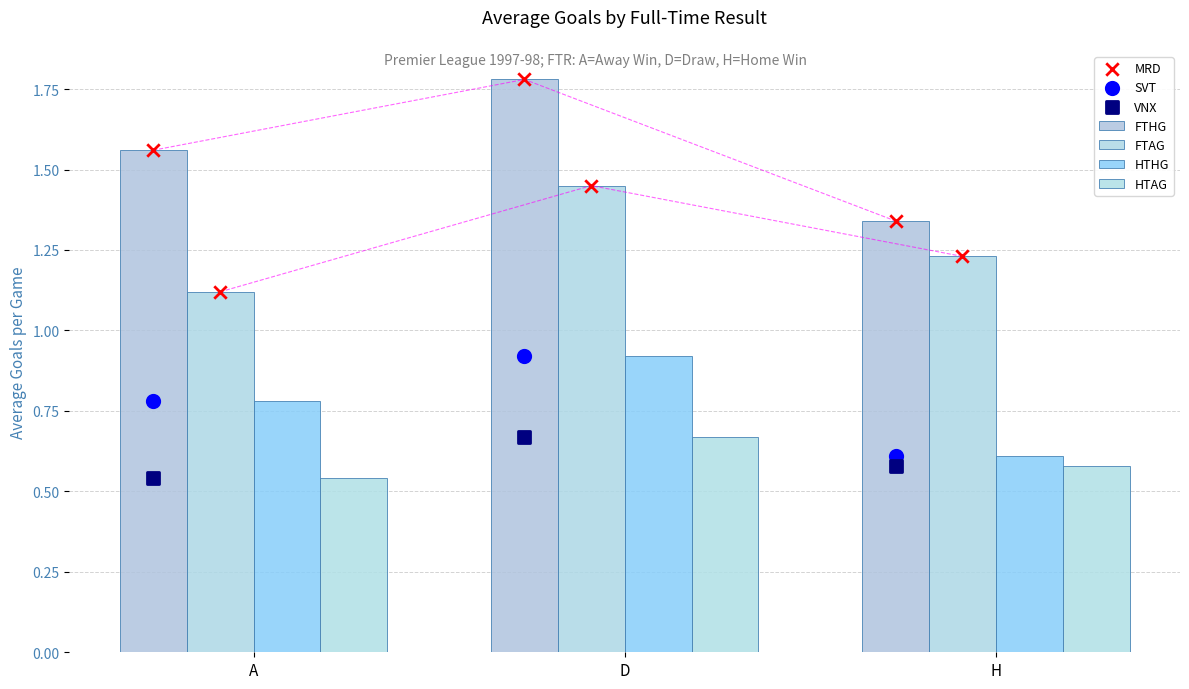

Which series has the largest total across all categories?

FTHG